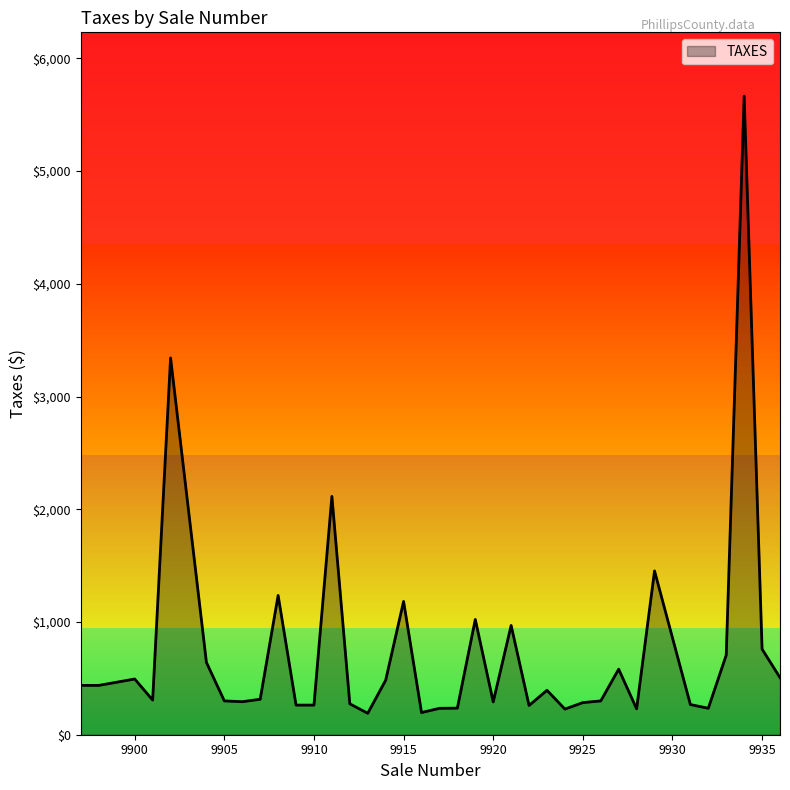

What is the greatest value displayed?

5663.8